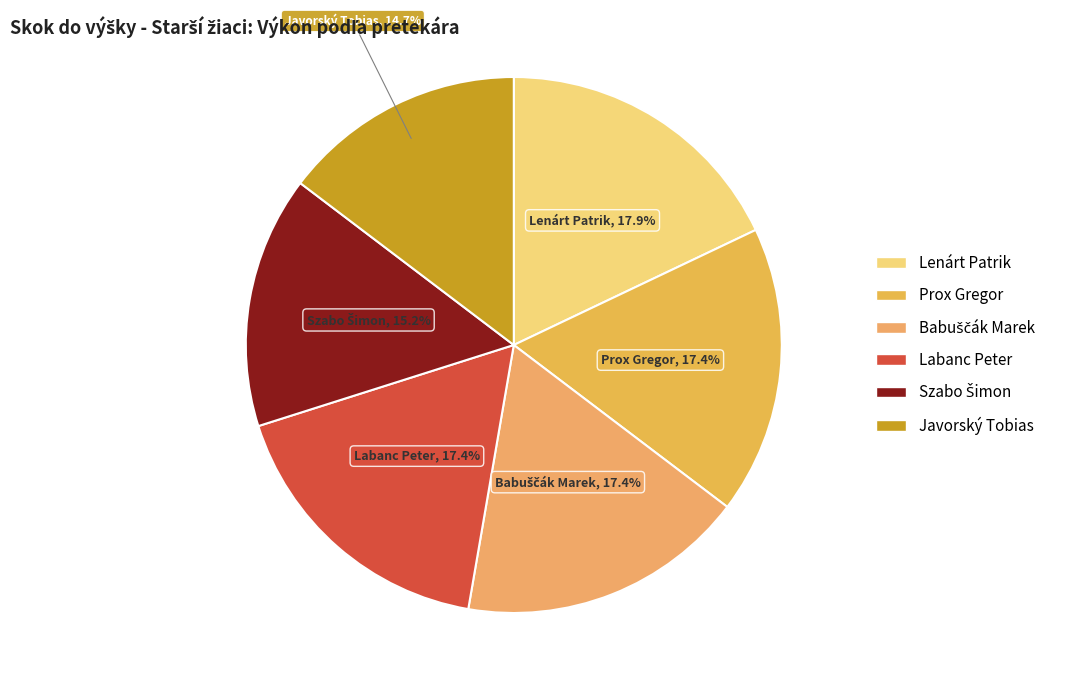

True or false: Lenárt Patrik accounts for 18% of the total.

True